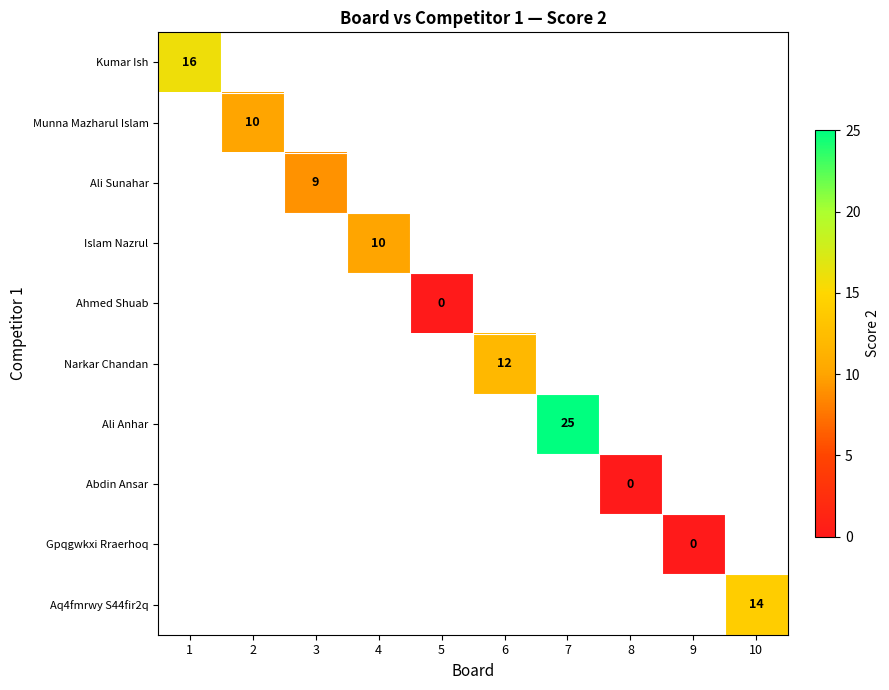

How many positive values does the Islam Nazrul series have?

1